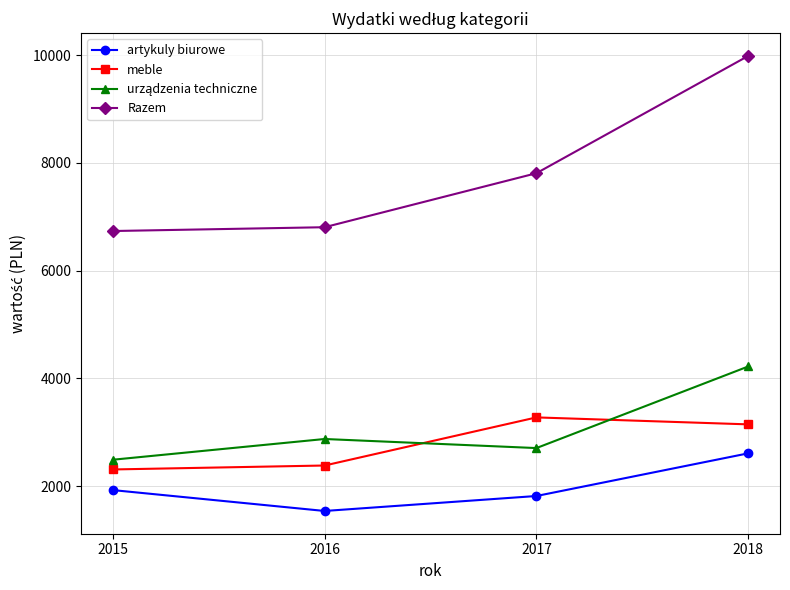

True or false: Razem and meble intersect in this chart.

False